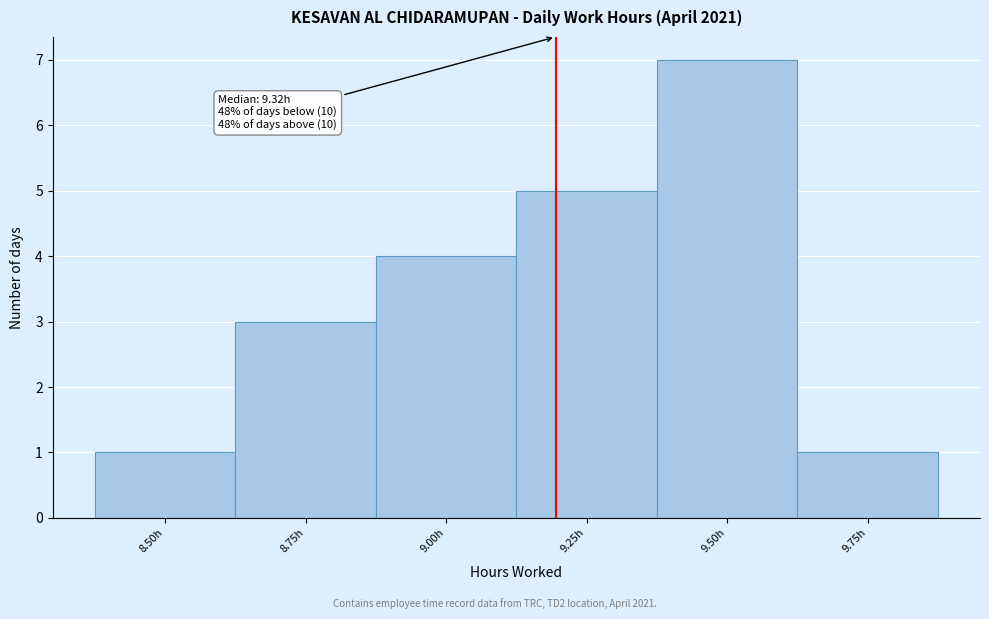

Reading left to right, what are all the values shown in this chart?

1	3	4	5	7	1